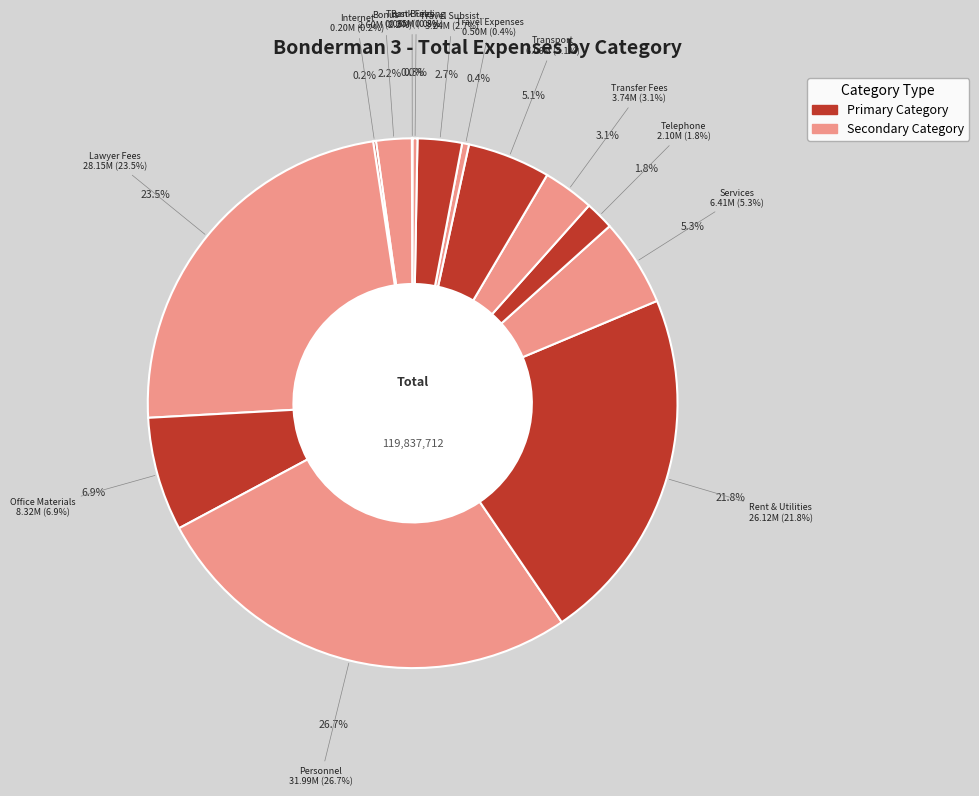

To the nearest percent, what percentage of the pie is Office Materials?

7%